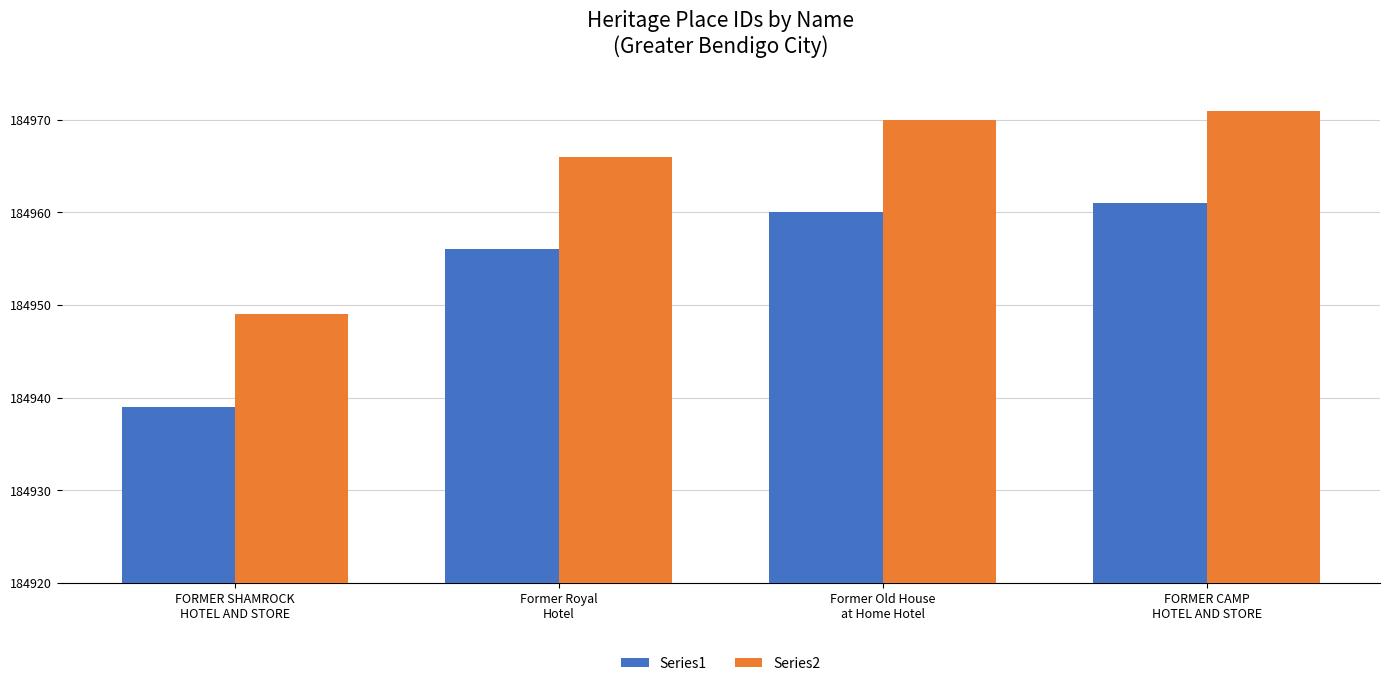

Count the number of categories in the chart.

4